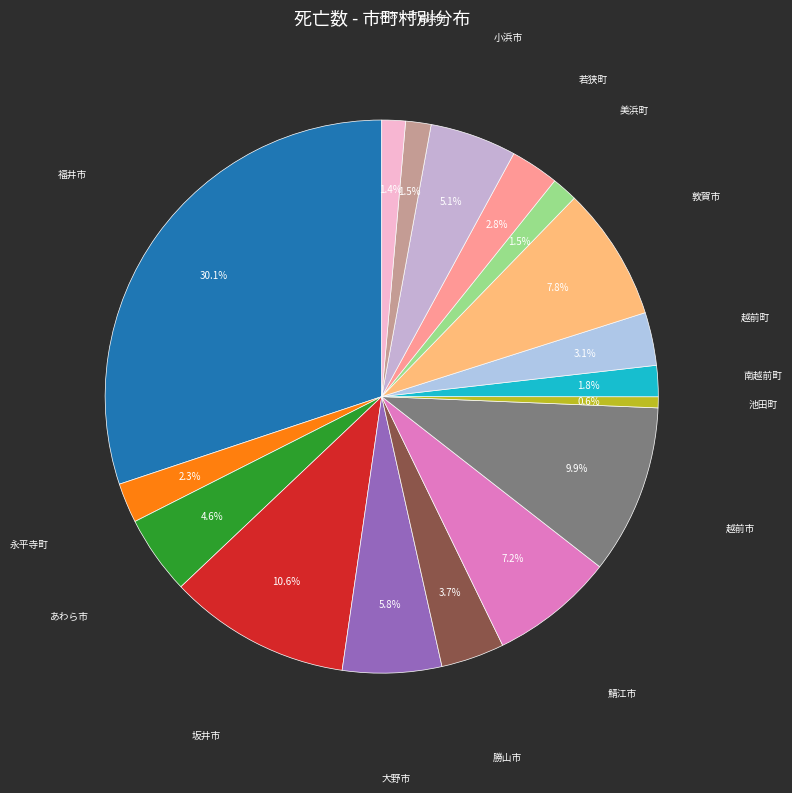

To the nearest percent, what is the average slice percentage?

6%